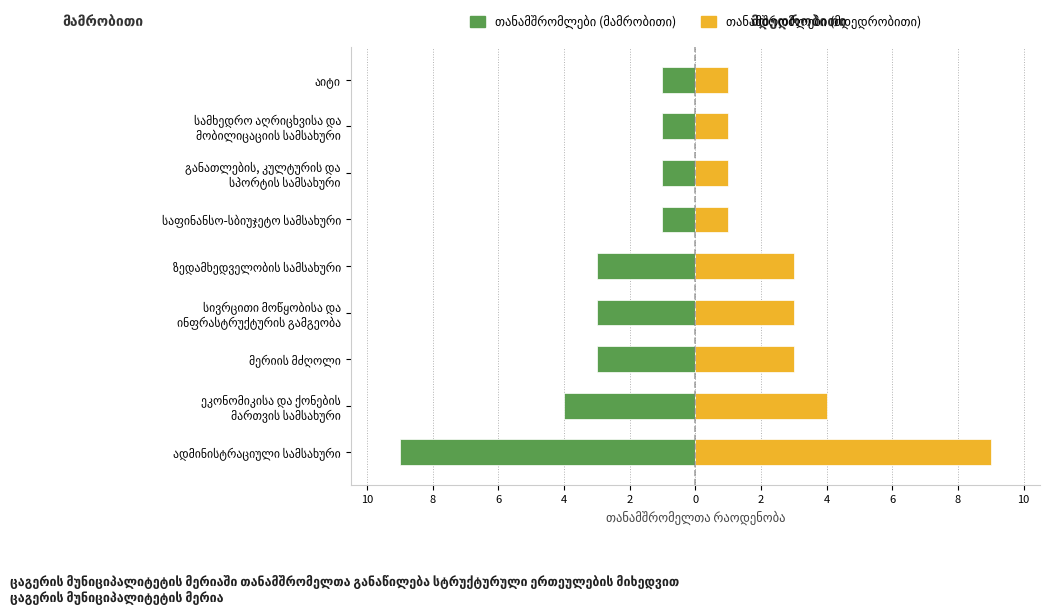

What is the sum of all თანამშრომლები (მდედრობითი) values?

26